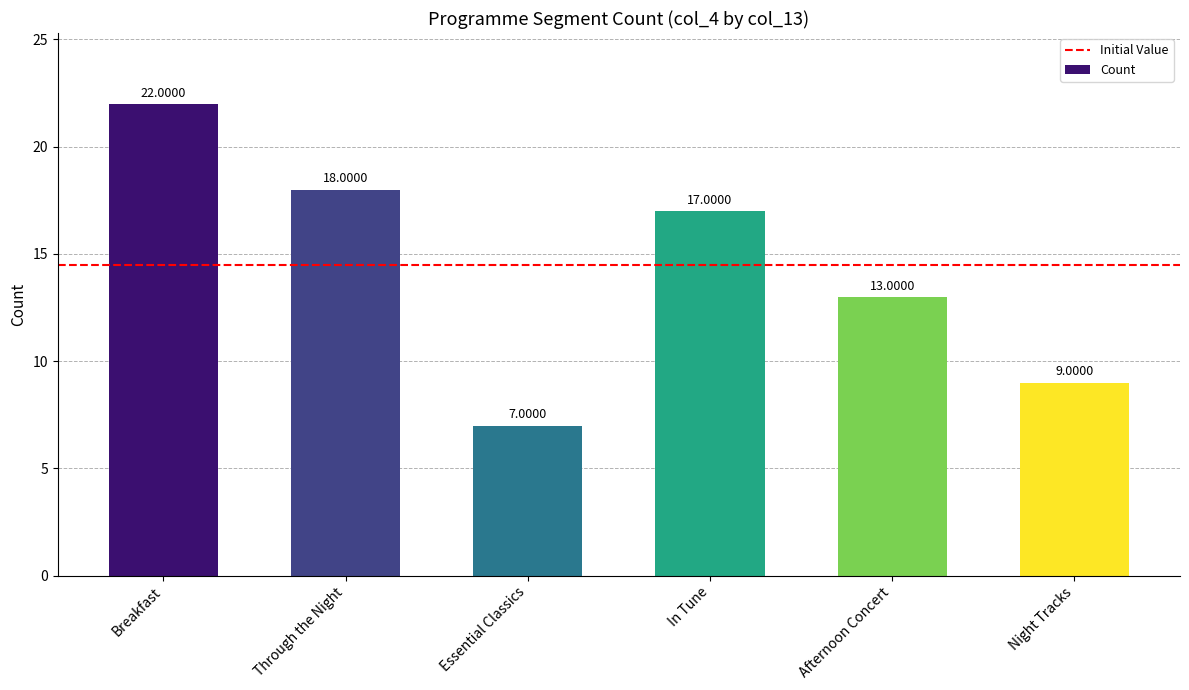

How many categories are shown in the chart?

6